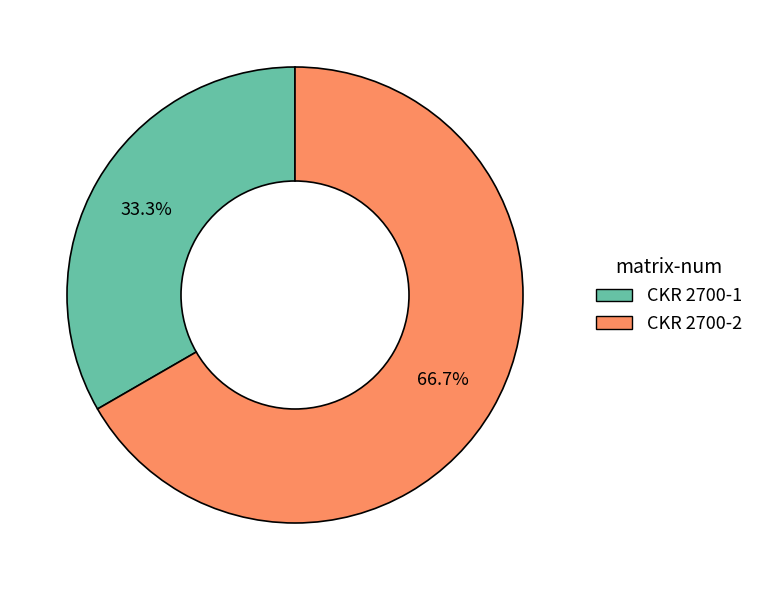

How many segments does this pie chart have?

2